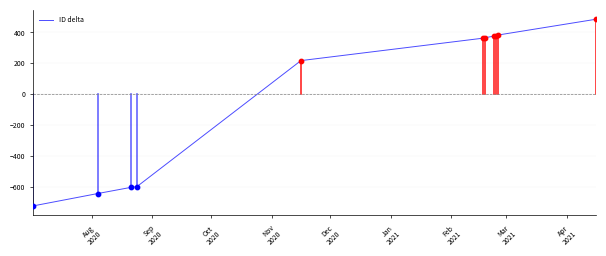

What is the minimum value shown in the chart?

-723.5